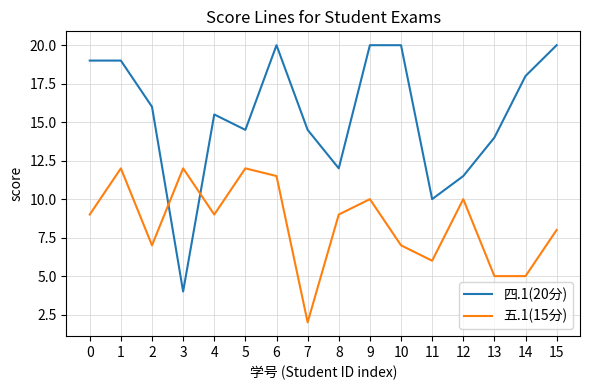

What is the maximum value shown in the chart?

20.0